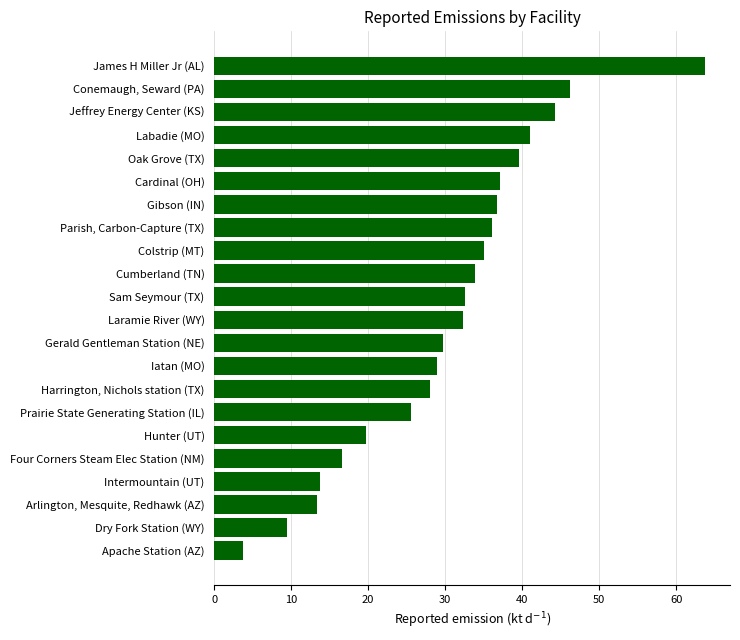

List the labels in order of value, smallest first.

Apache Station (AZ), Dry Fork Station (WY), Arlington, Mesquite, Redhawk (AZ), Intermountain (UT), Four Corners Steam Elec Station (NM), Hunter (UT), Prairie State Generating Station (IL), Harrington, Nichols station (TX), Iatan (MO), Gerald Gentleman Station (NE), Laramie River (WY), Sam Seymour (TX), Cumberland (TN), Colstrip (MT), Parish, Carbon-Capture (TX), Gibson (IN), Cardinal (OH), Oak Grove (TX), Labadie (MO), Jeffrey Energy Center (KS), Conemaugh, Seward (PA), James H Miller Jr (AL)